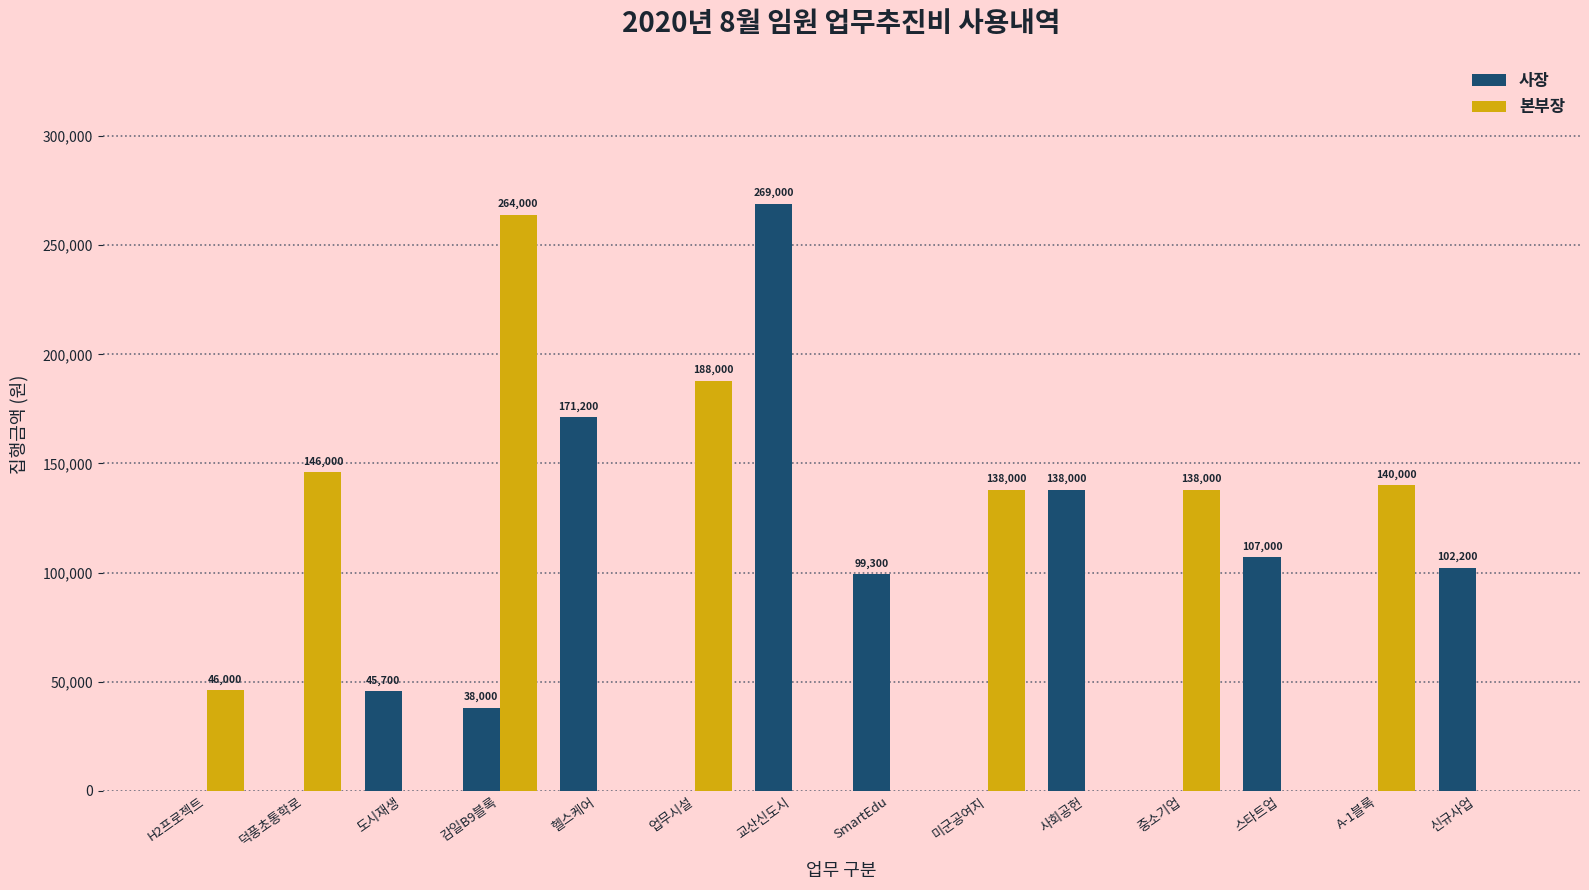

Is the value of 사장 at A-1블록 greater than the value of 본부장 at 중소기업?

No